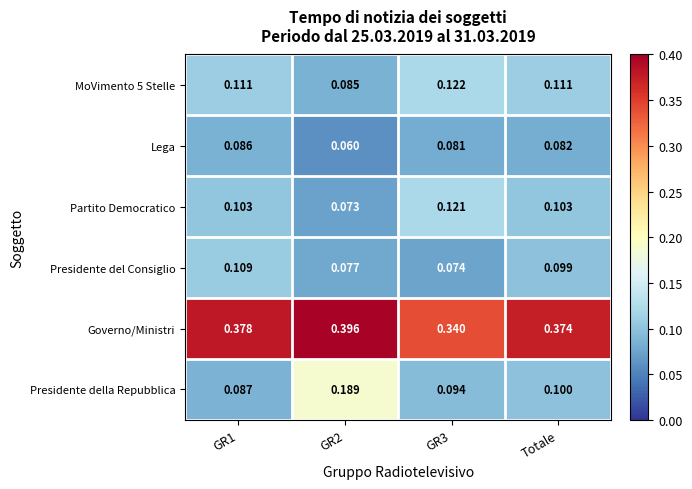

Which series has the largest range (max minus min)?

Presidente della Repubblica